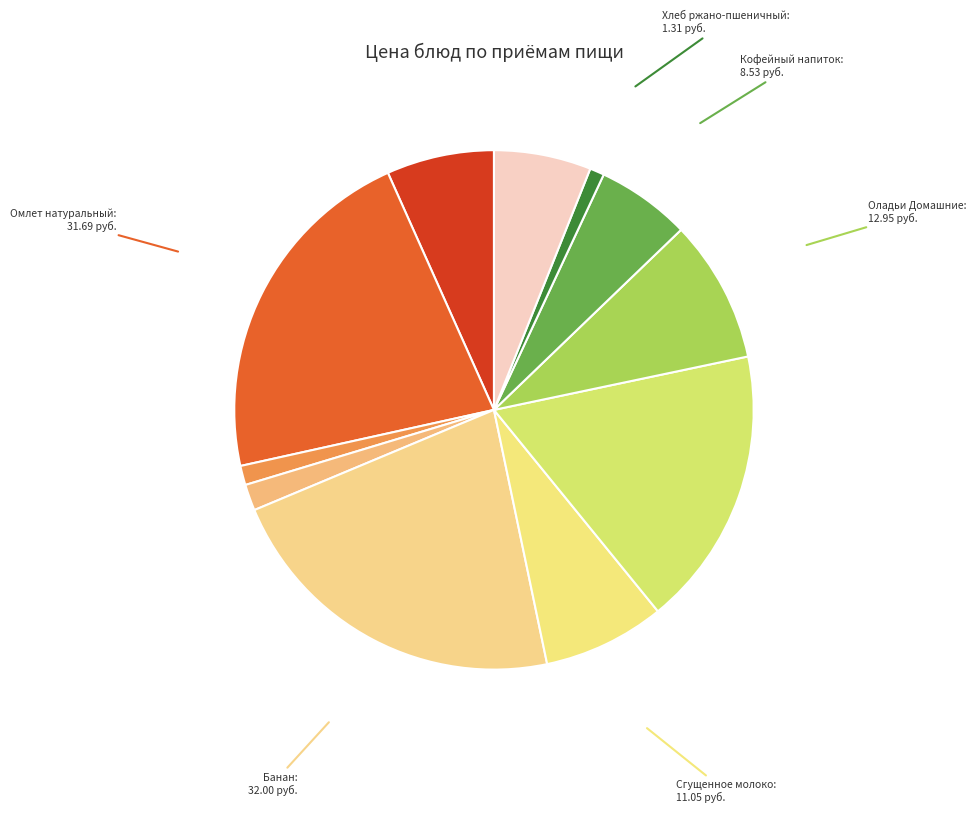

Do Оладьи Домашние and Сгущенное молоко together represent more than half of the pie?

No